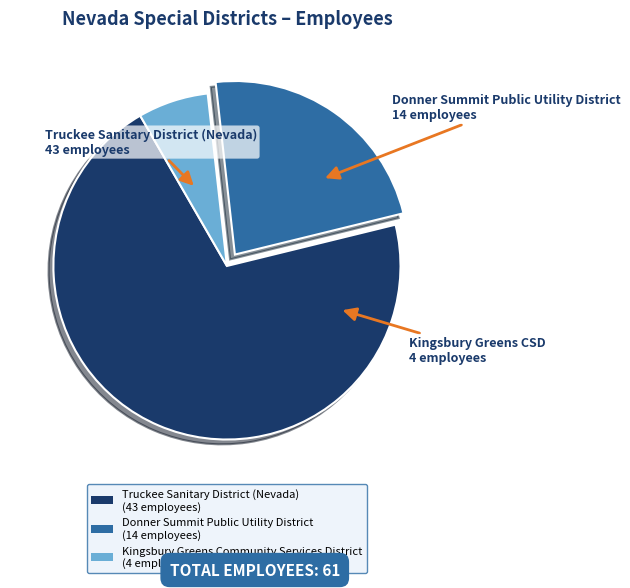

Is the sum of Kingsbury Greens Community Services District (4 employees) and Truckee Sanitary District (Nevada) (43 employees) greater than half?

Yes